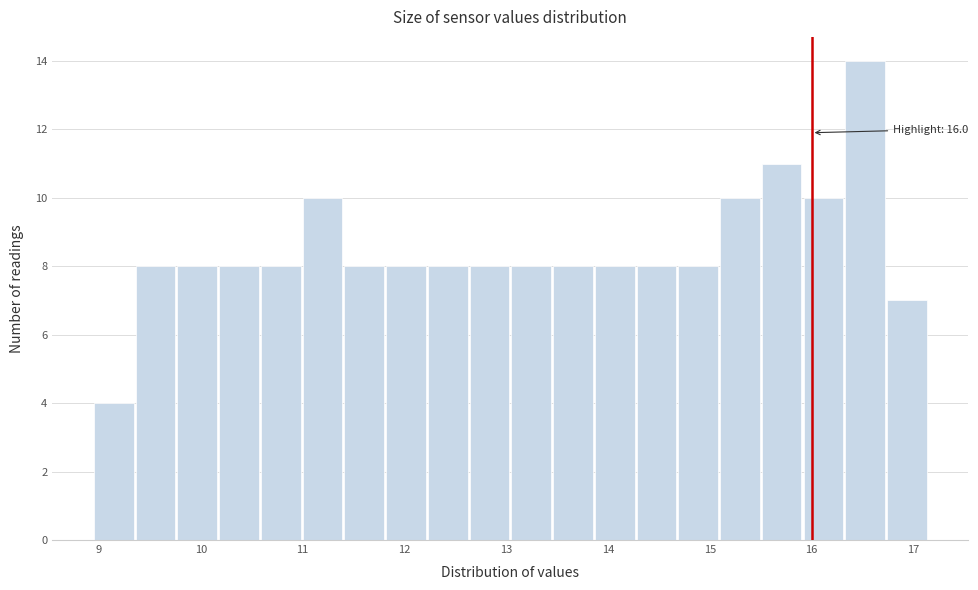

Which range on the x-axis has the tallest bar?

16.33 to 16.74